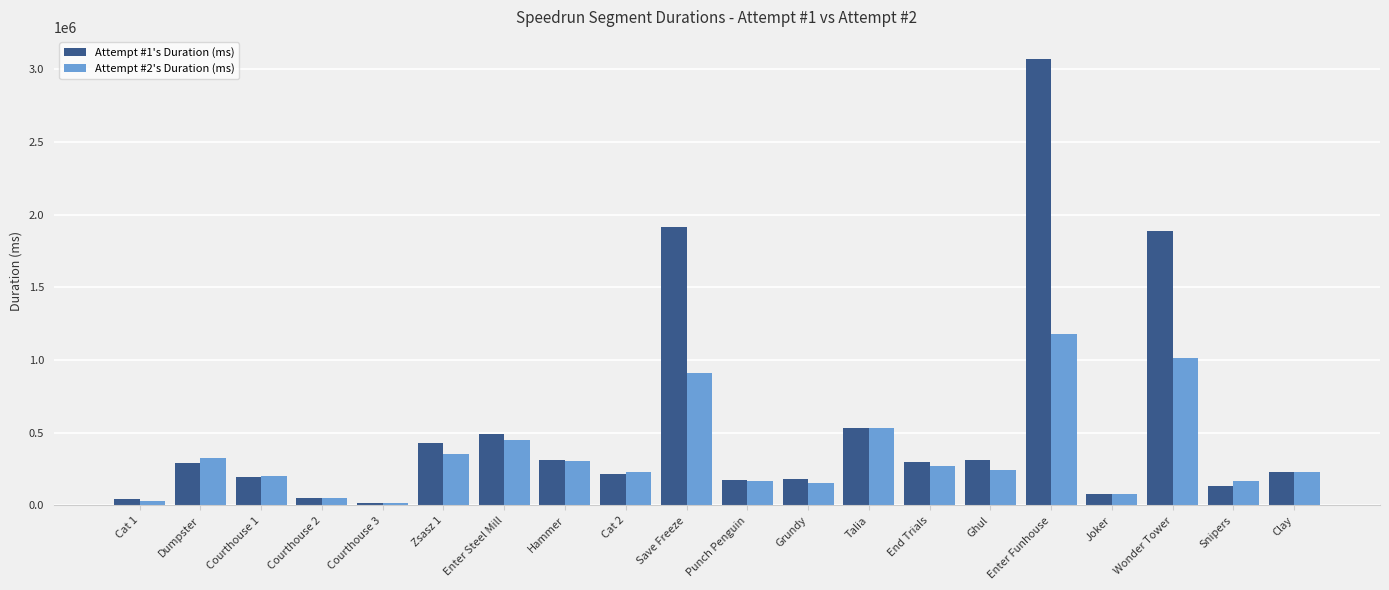

True or false: Attempt #1's Duration (ms) has a value of 1886713 at Wonder Tower.

True